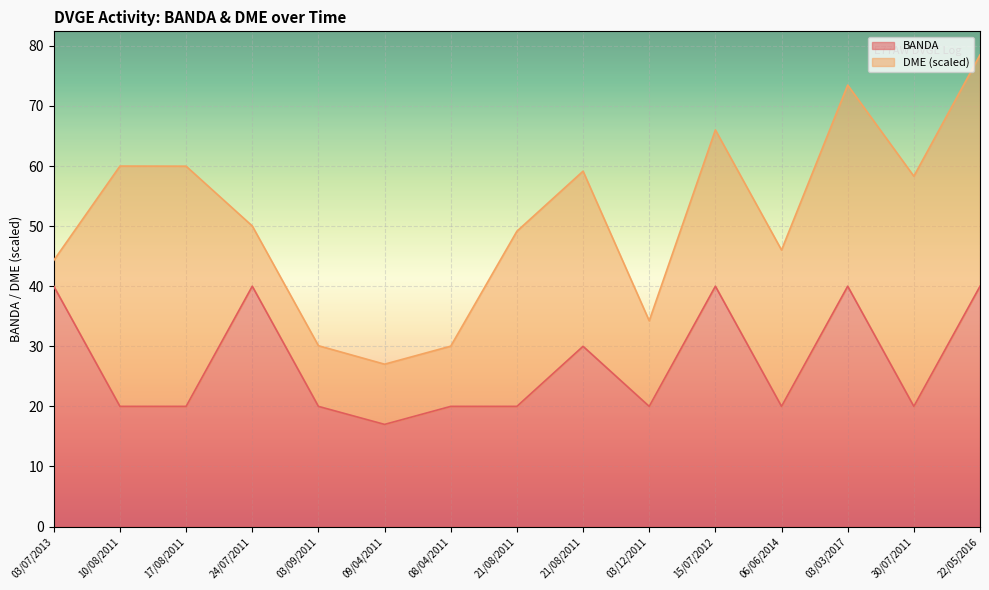

Where is the first local minimum?

09/04/2011